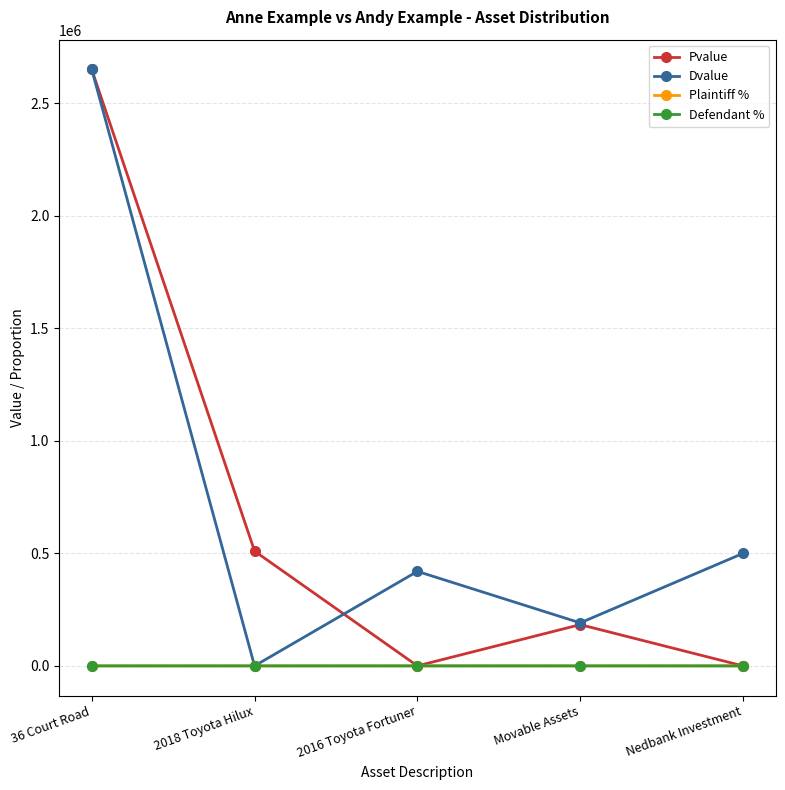

What is the spread (max minus min) of values at Movable Assets?

191150.0